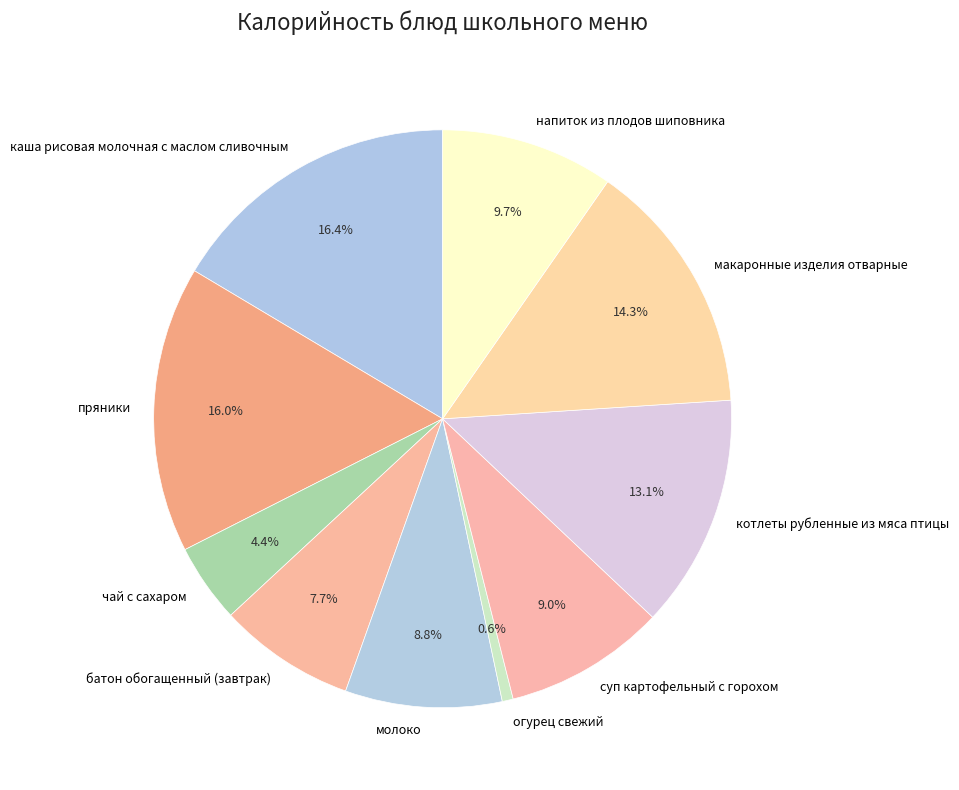

True or false: батон обогащенный (завтрак) accounts for 8% of the total.

True